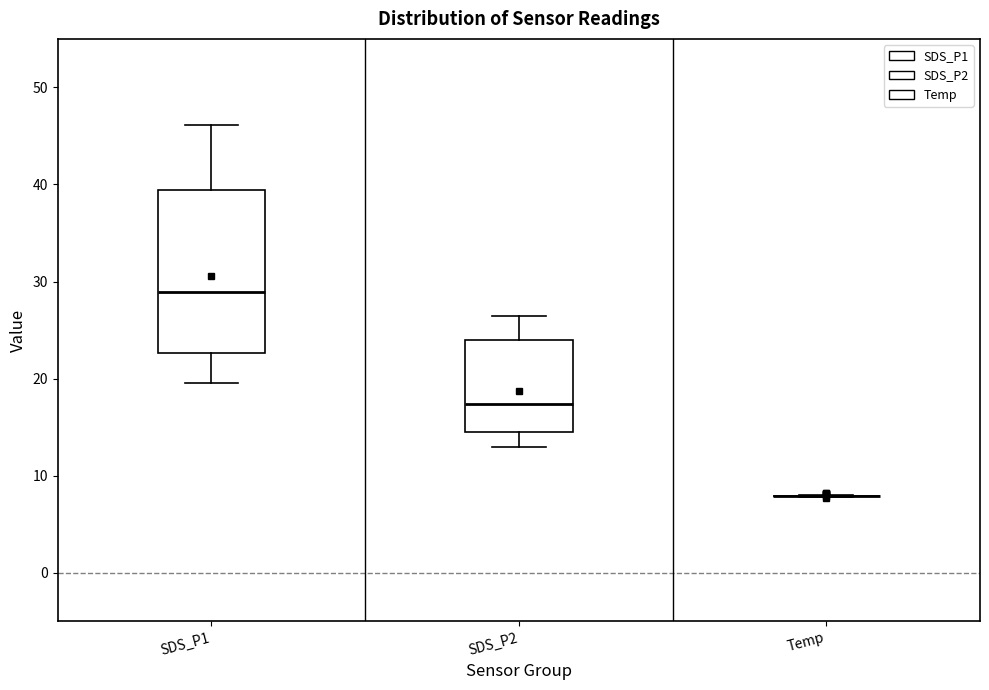

Where does the lower whisker of the box for SDS_P2 end on the y-axis? The values are not printed on the chart, so give them approximately, as read against the axis.

13